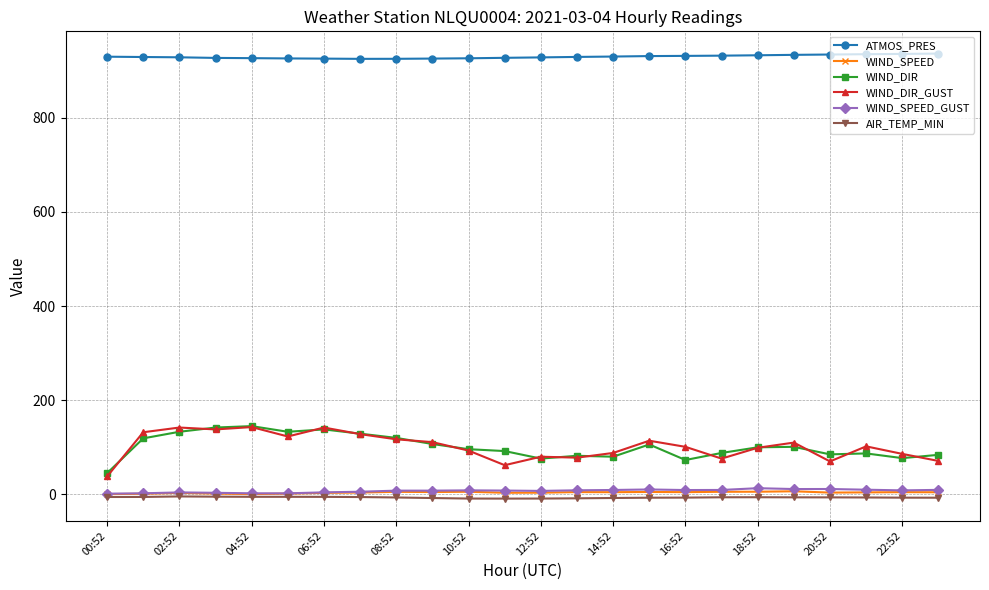

What is the maximum value shown in the chart?

936.6